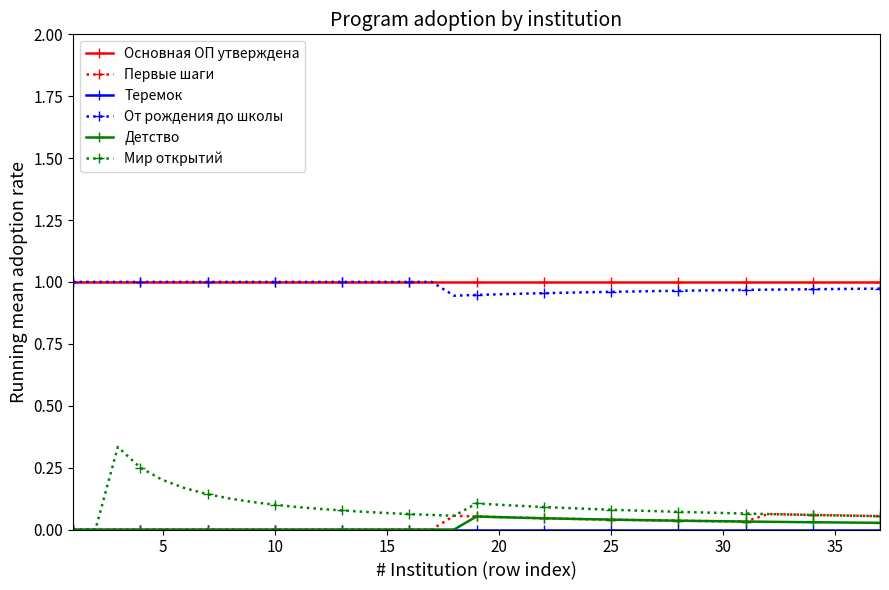

Does the chart display data point markers on the line(s)?

Yes